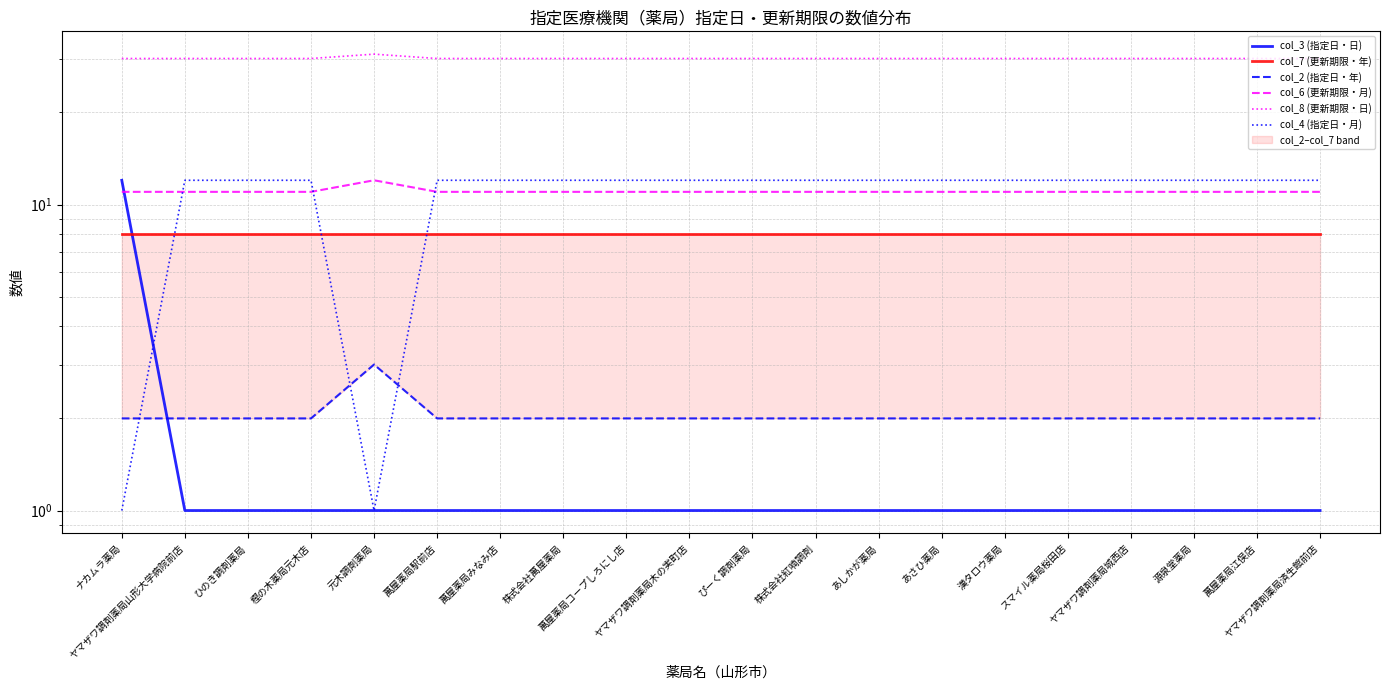

What is the difference between the highest and lowest values at ヤマザワ調剤薬局済生館前店?

29